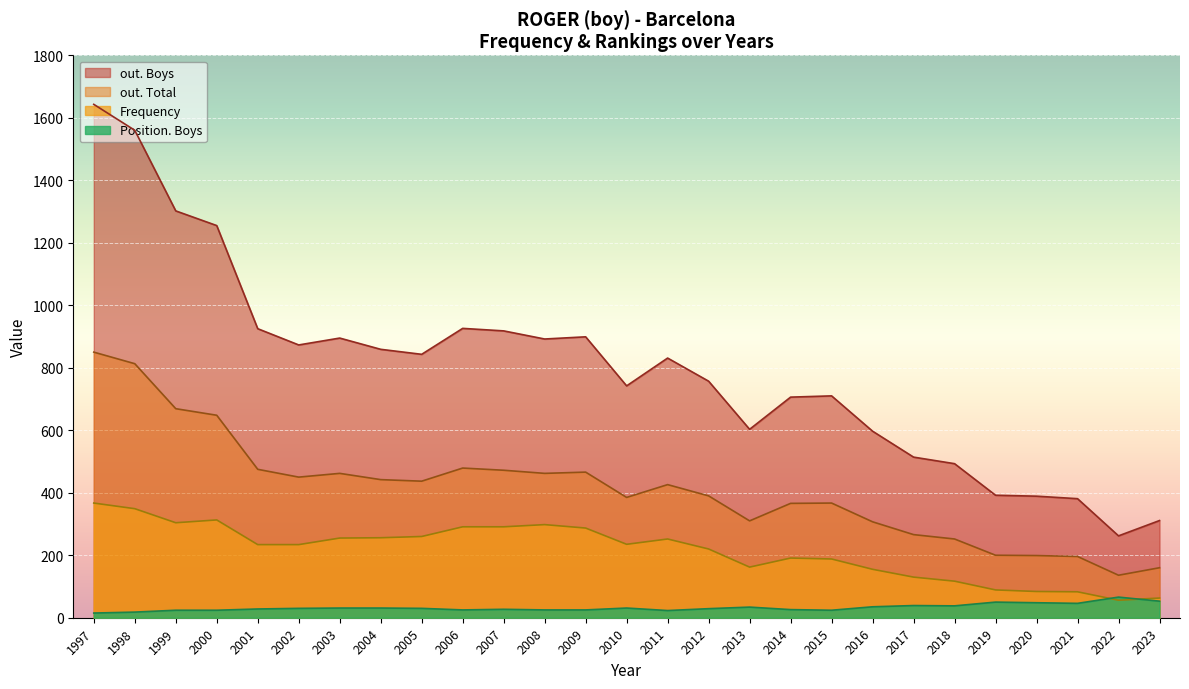

At which category does the chart reach its minimum across all series?

1997